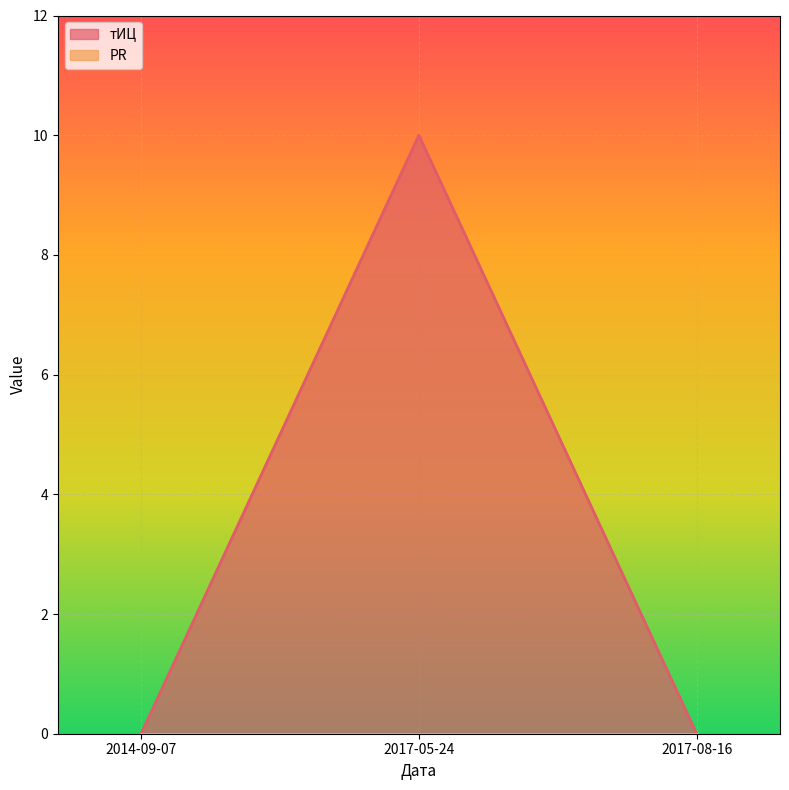

What is the maximum value shown in the chart?

10